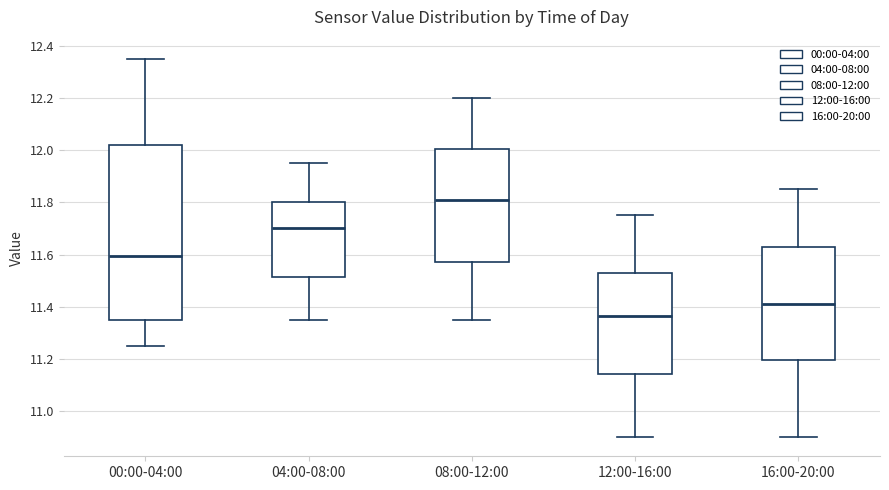

Reading left to right, read every box against the y-axis: the position of its median line, the range the box covers, and the ends of its whiskers. The values are not printed on the chart, so give them approximately, as read against the axis.

00:00-04:00: median 11.60, box 11.36 to 12.02, whiskers 11.26 to 12.36
04:00-08:00: median 11.70, box 11.52 to 11.80, whiskers 11.36 to 11.96
08:00-12:00: median 11.82, box 11.58 to 12.00, whiskers 11.36 to 12.20
12:00-16:00: median 11.36, box 11.14 to 11.52, whiskers 10.90 to 11.76
16:00-20:00: median 11.42, box 11.20 to 11.62, whiskers 10.90 to 11.86